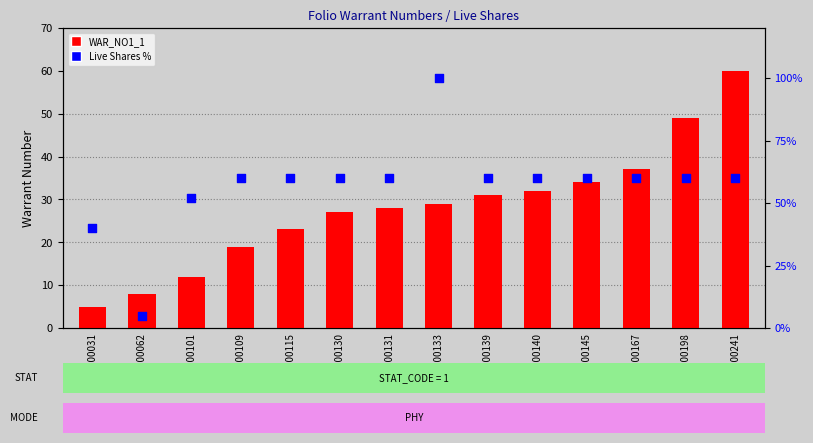

Which series has the widest spread of Y values?

Live Shares %